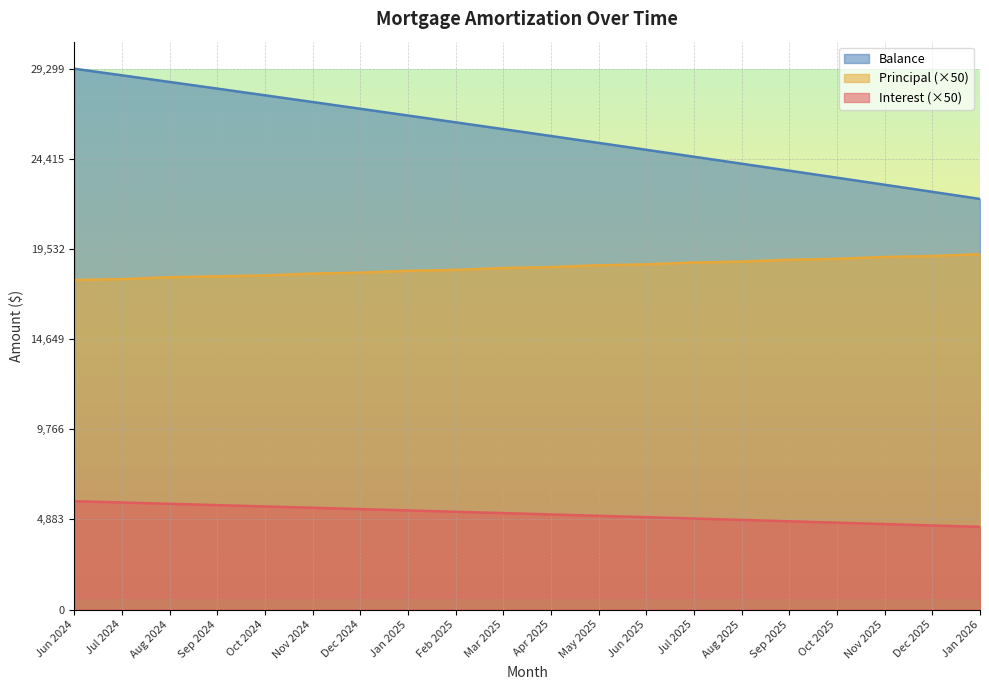

The value of Interest at Dec 2024 is 8579.0. True or false?

False